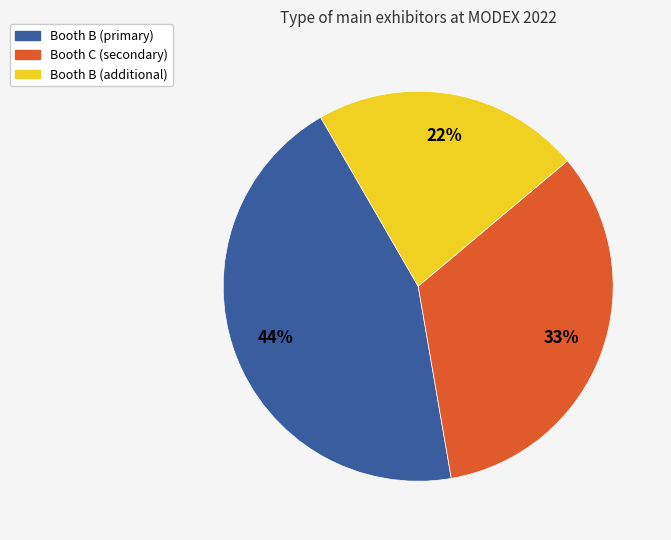

True or false: Booth B (primary) accounts for 44% of the total.

True